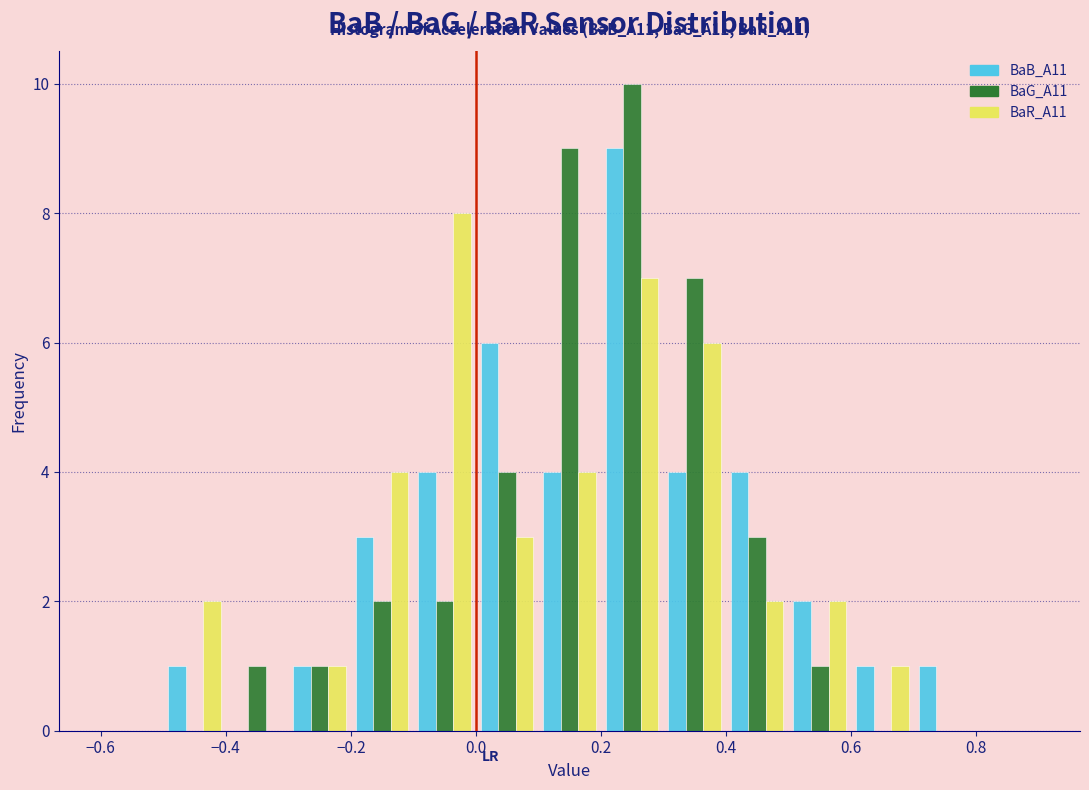

In the BaR_A11 series, which range on the x-axis has the tallest bar?

-0.1 to 0.0